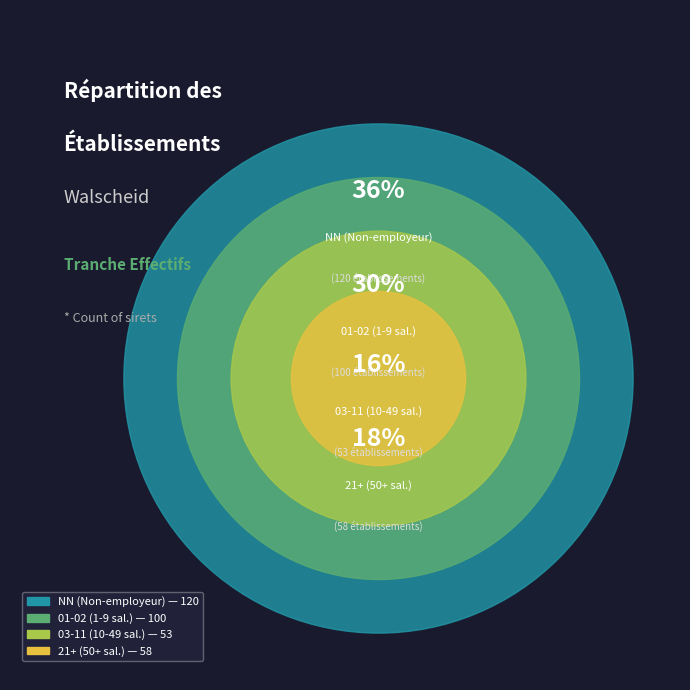

Approximately how many times larger is the value at 21 compared to 12?

0.7